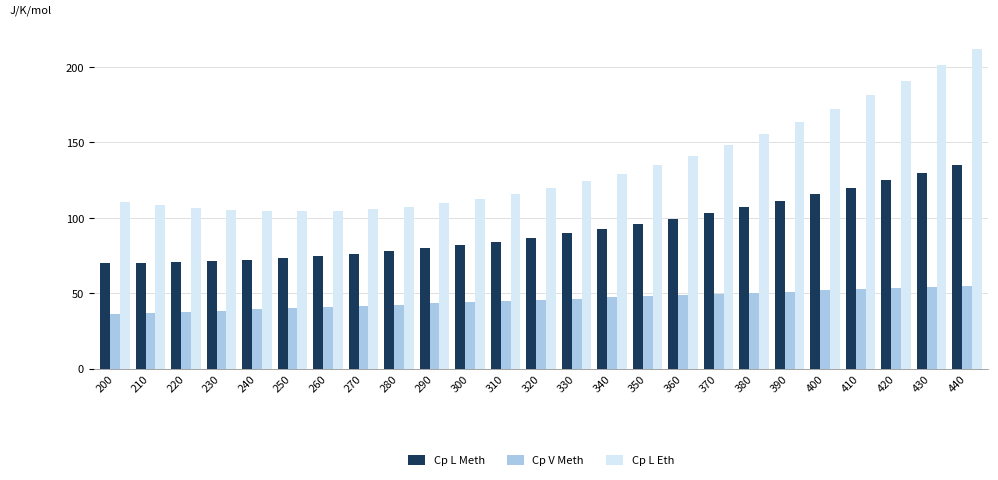

How many bars are there in each group?

3